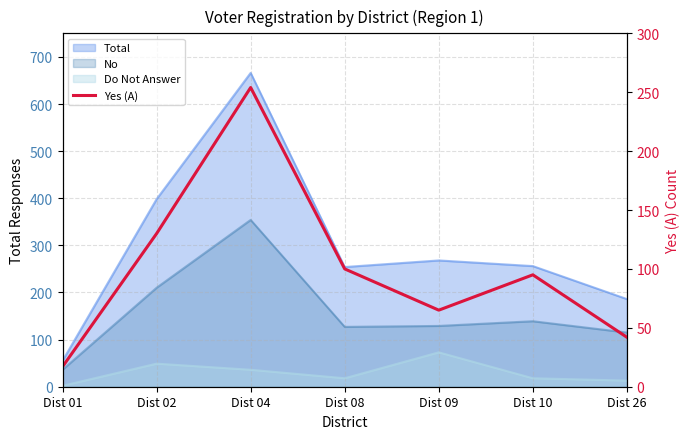

Rank the categories by value from highest to lowest.

Dist 04, Dist 02, Dist 08, Dist 10, Dist 09, Dist 26, Dist 01